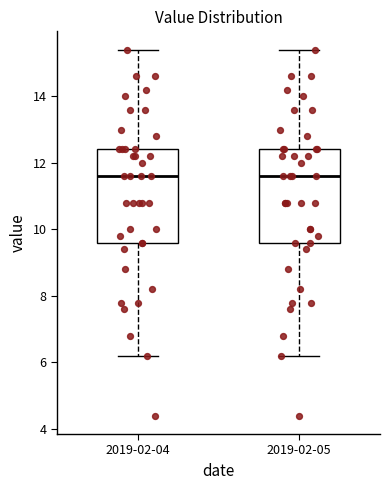

Where does the median line of the box for 2019-02-04 sit on the y-axis? The values are not printed on the chart, so give them approximately, as read against the axis.

11.6